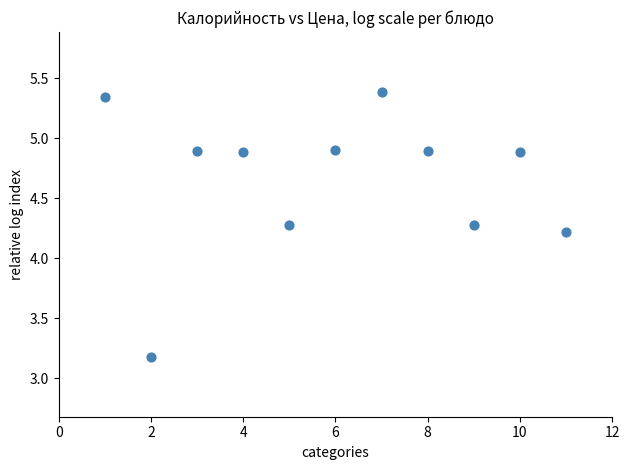

What Y value in the scatter plot is closest to 4?

4.2